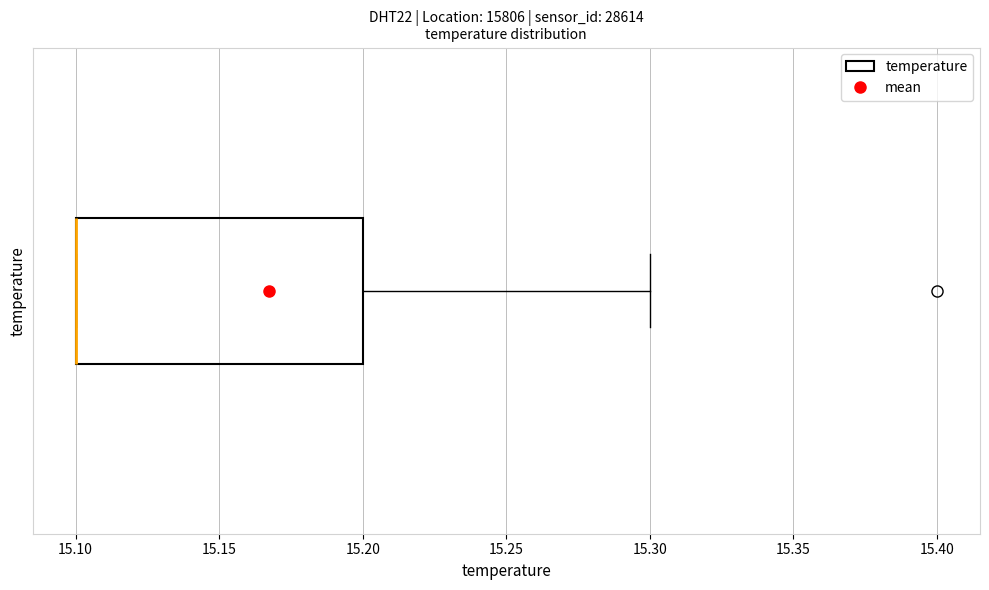

Where is the right edge of the box on the x-axis? The values are not printed on the chart, so give them approximately, as read against the axis.

15.2